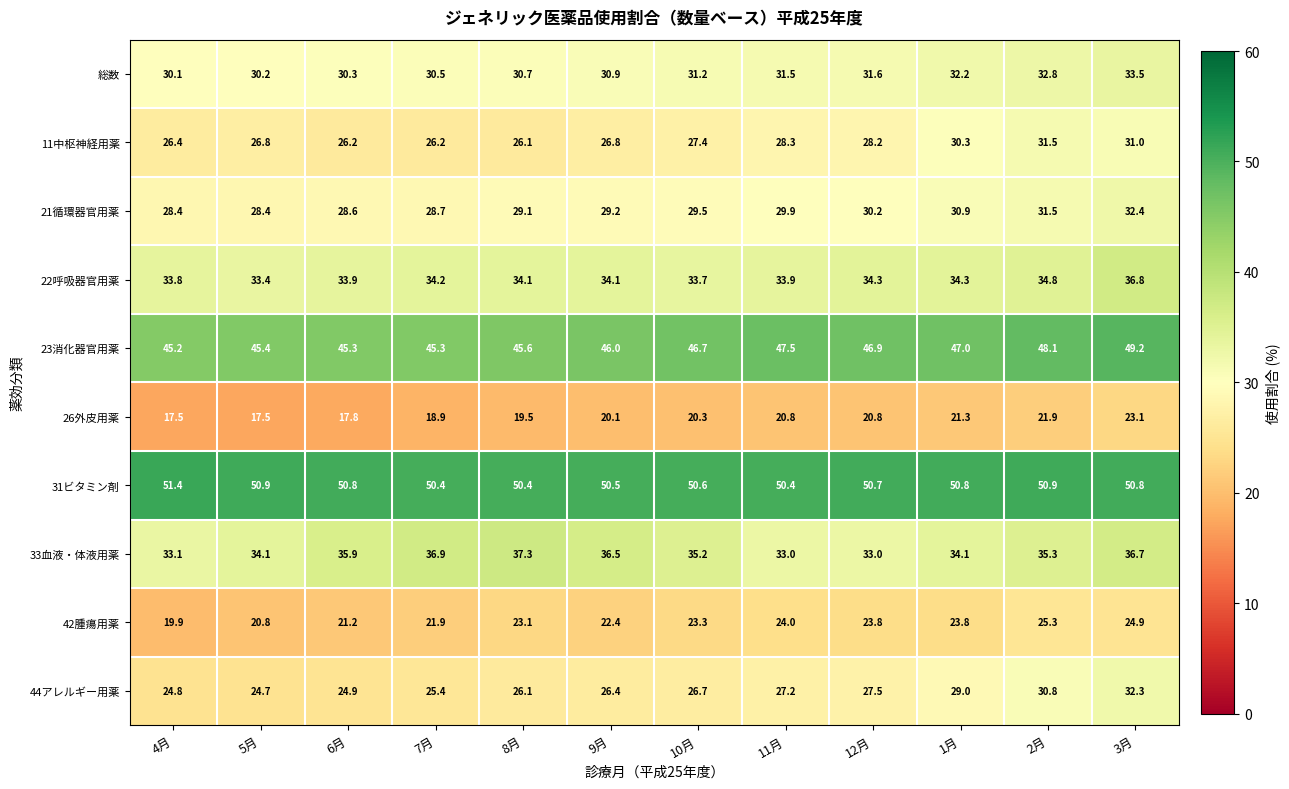

At 10月, list the series in order from largest to smallest.

31ビタミン剤, 23消化器官用薬, 33血液・体液用薬, 22呼吸器官用薬, 総数, 21循環器官用薬, 11中枢神経用薬, 44アレルギー用薬, 42腫瘍用薬, 26外皮用薬